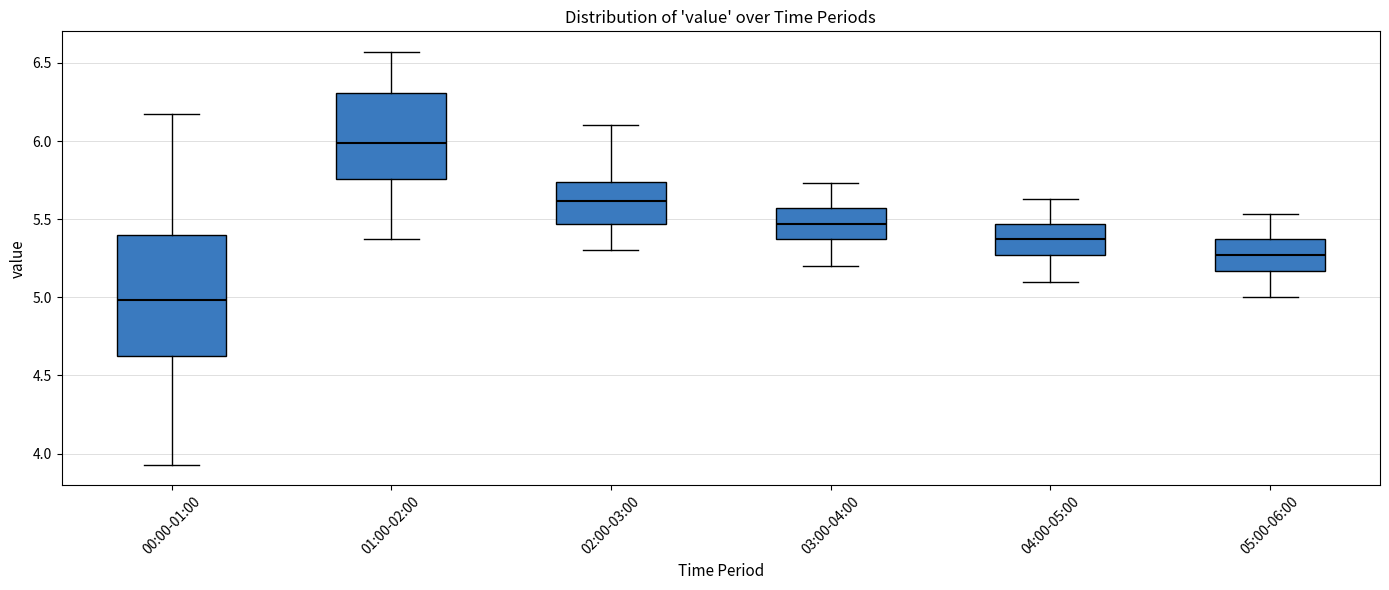

Where is the lower edge of the box for 01:00-02:00 on the y-axis? The values are not printed on the chart, so give them approximately, as read against the axis.

5.75